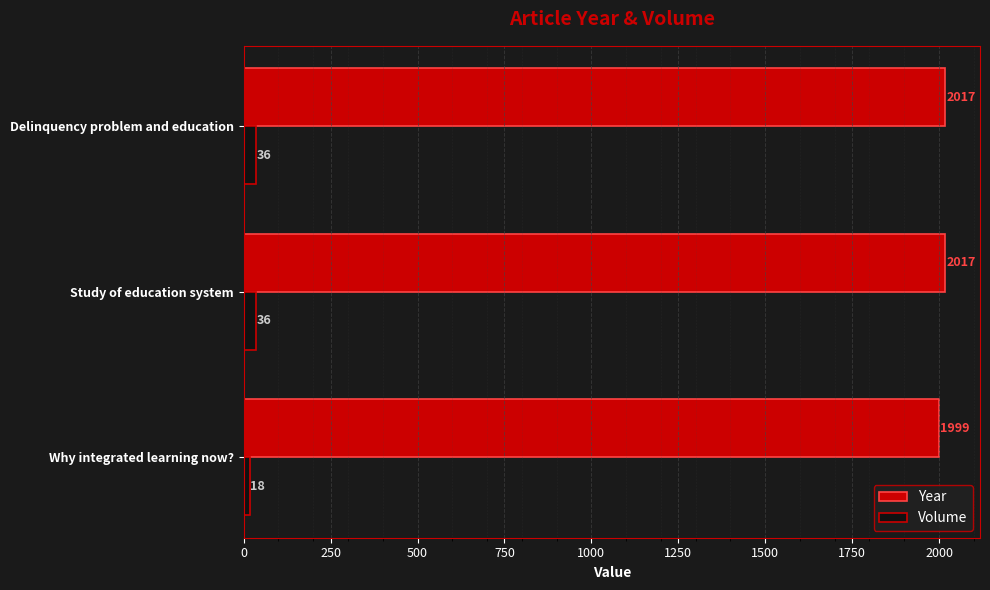

What is the spread (max minus min) of values at Delinquency problem and education?

1981